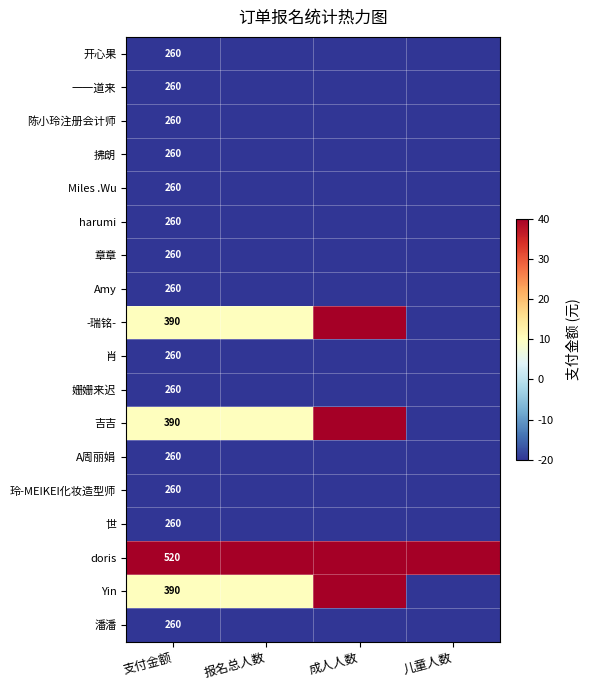

Is it true that Miles .Wu equals 155 at 支付金额?

False